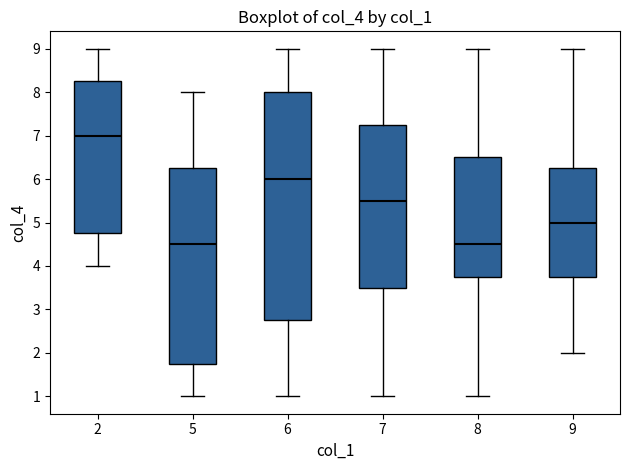

Where does the lower whisker of the box at x = 9 end on the y-axis? The values are not printed on the chart, so give them approximately, as read against the axis.

2.0